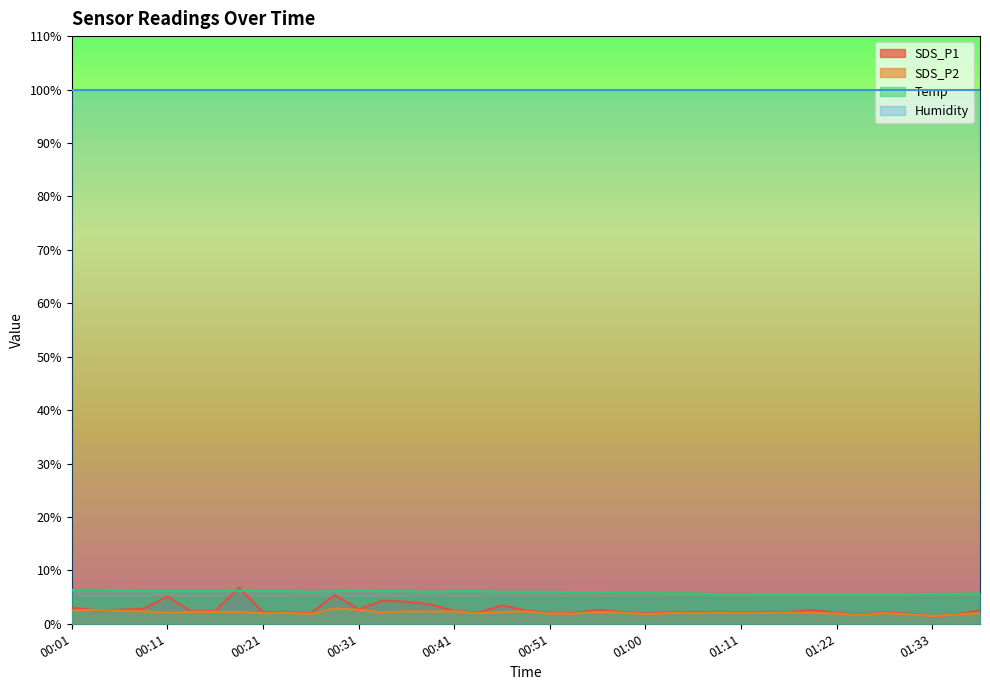

What position from the left is 01:13?

30